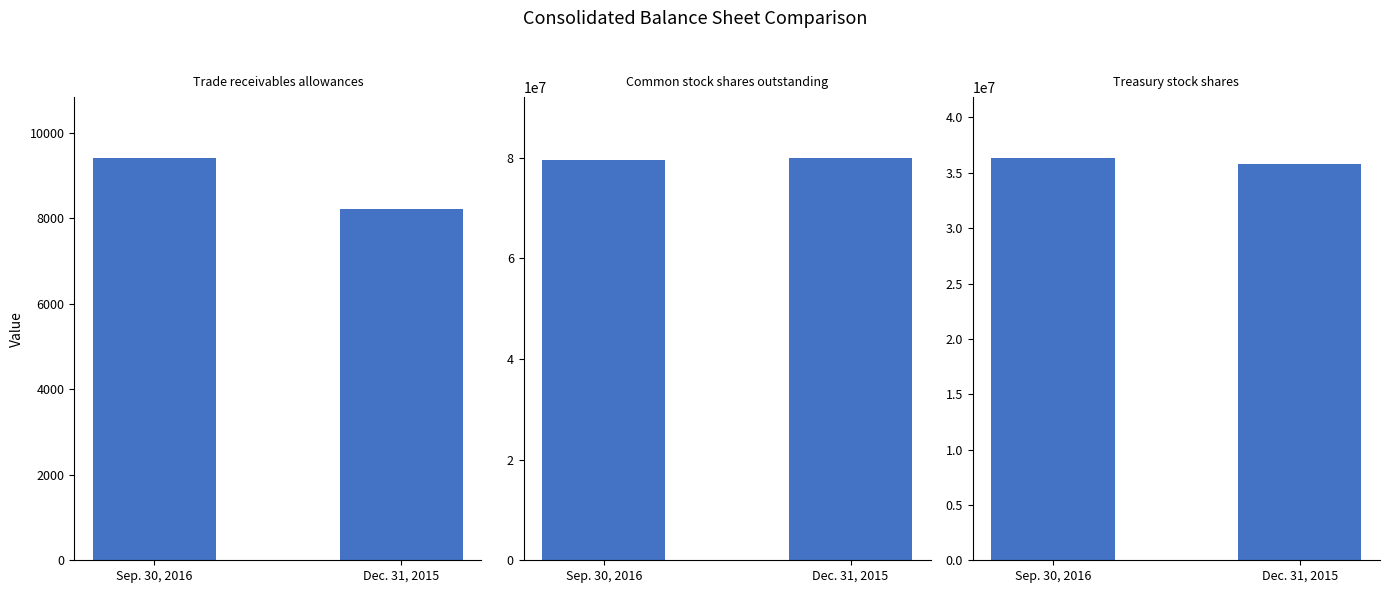

True or false: Trade receivables allowances has a value of 8229 at Dec. 31, 2015.

True